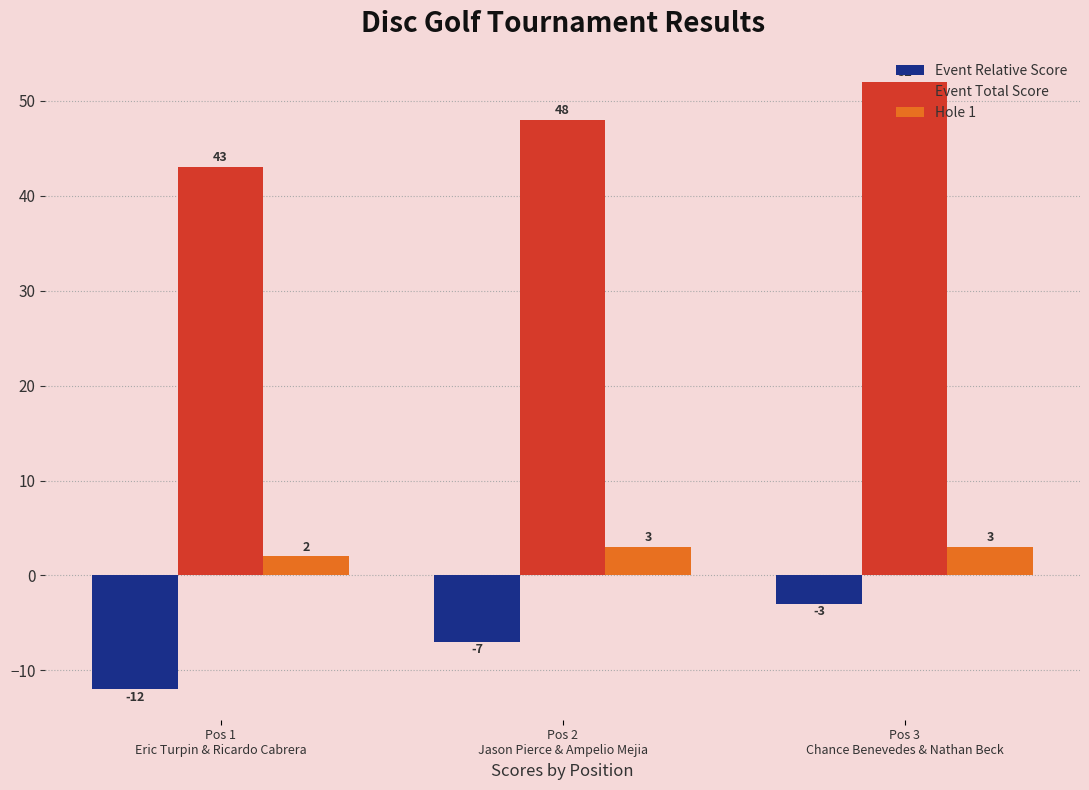

Count the Hole 1 values in the range 2 to 3.

3